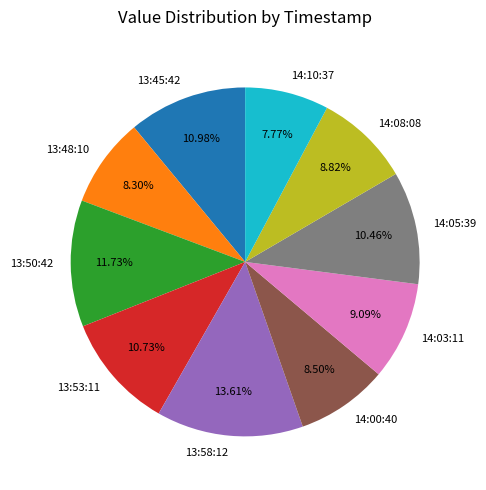

What is the largest slice in the pie chart?

13:58:12